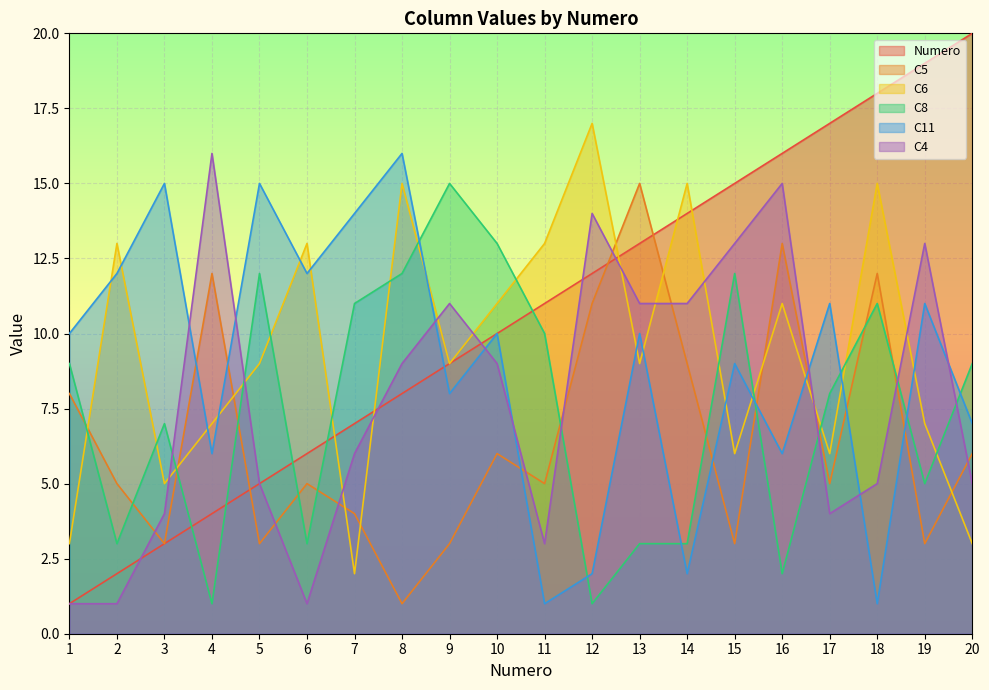

What is the spread (max minus min) of values at 12?

16